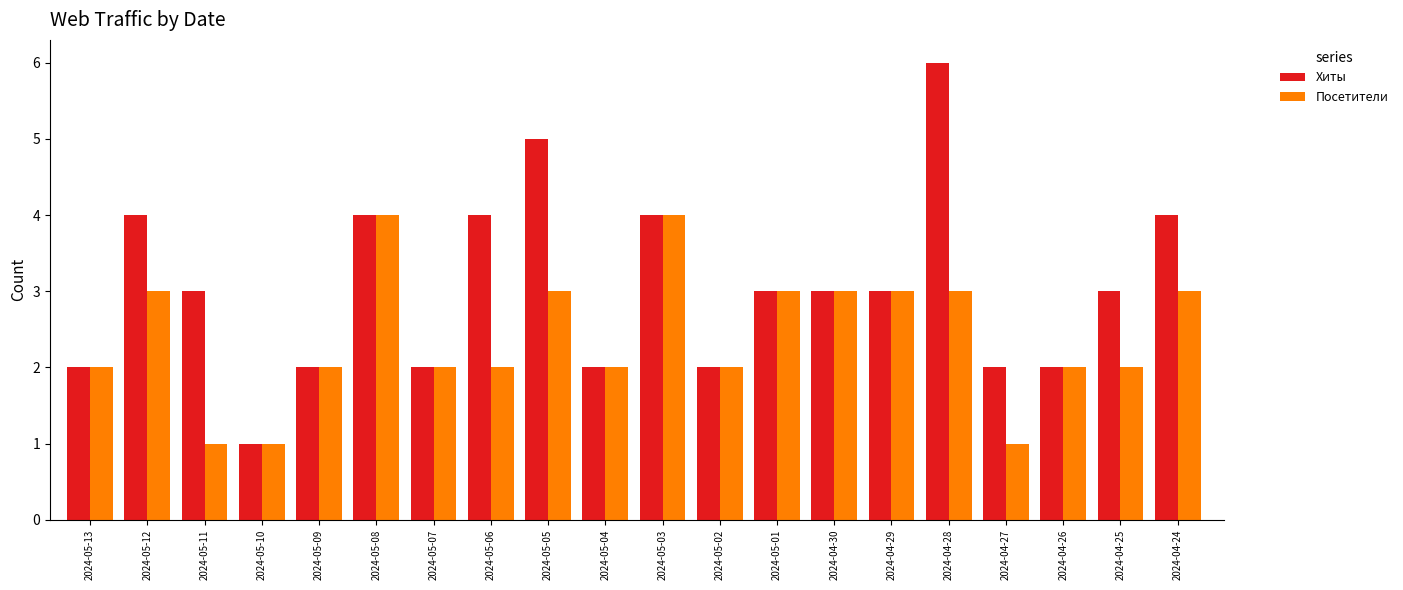

How many categories are shown in the chart?

20